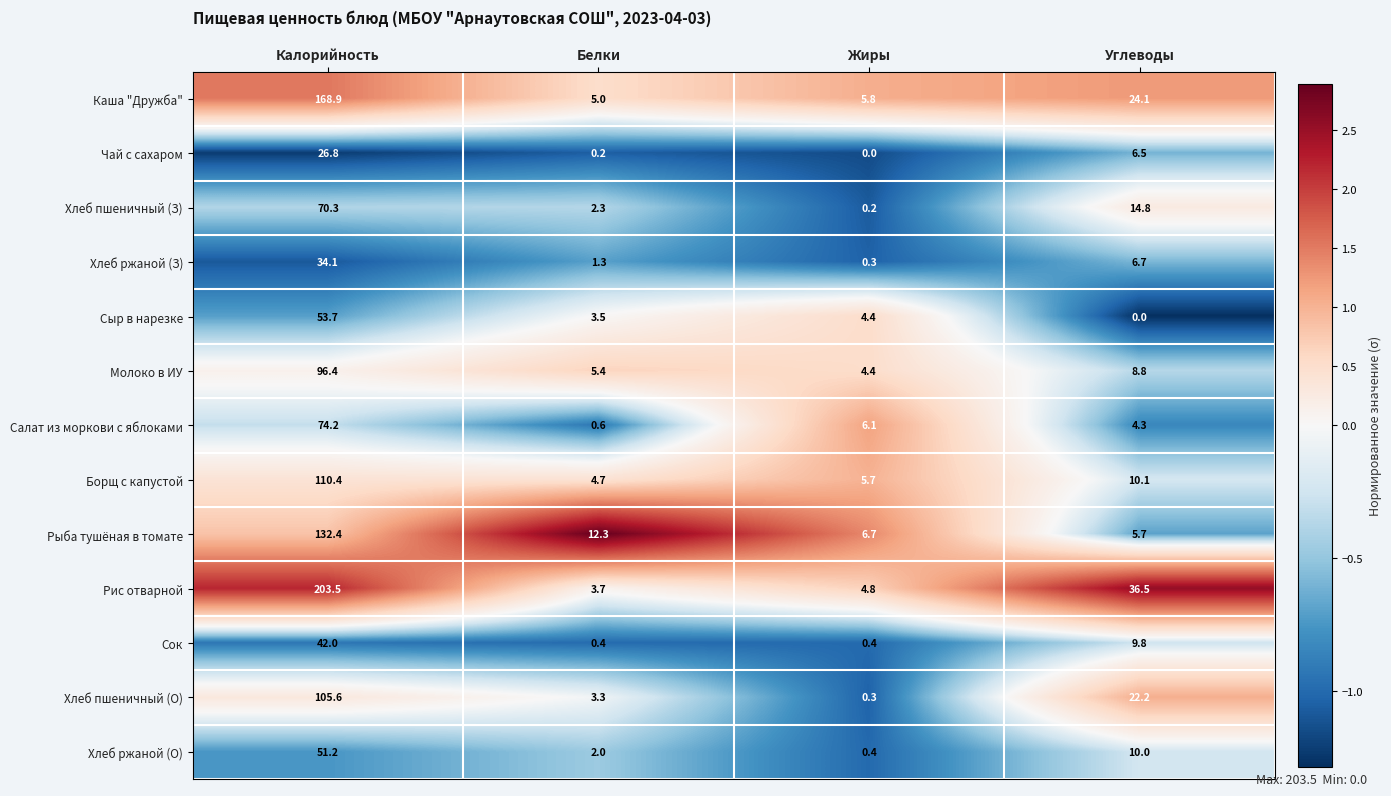

At which label does Хлеб пшеничный (О) first exceed 22?

Калорийность